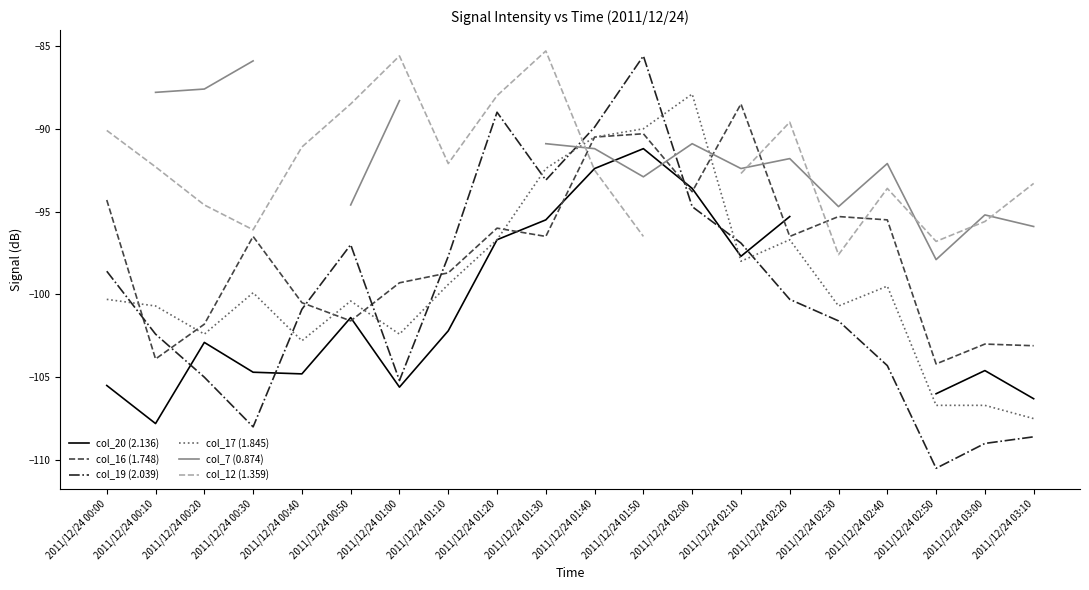

How many data points in col_16 (1.748) are above -96?

7